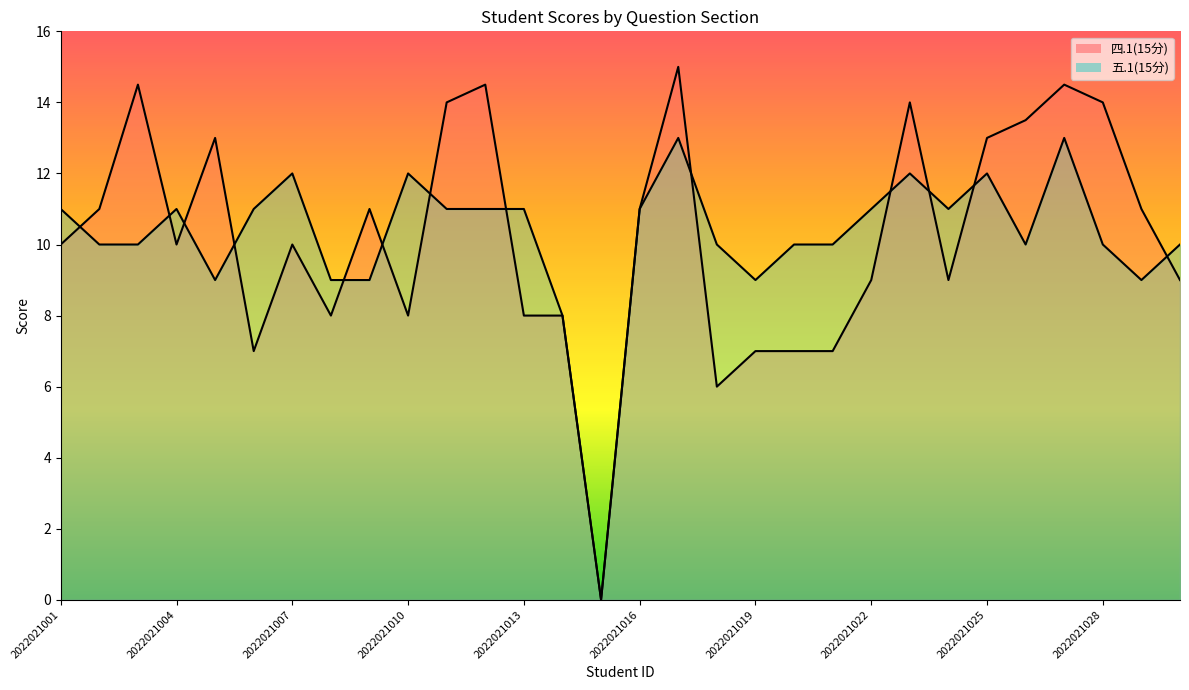

Which series ends up on top after the final intersection of 五.1(15分) and 四.1(15分)?

五.1(15分)